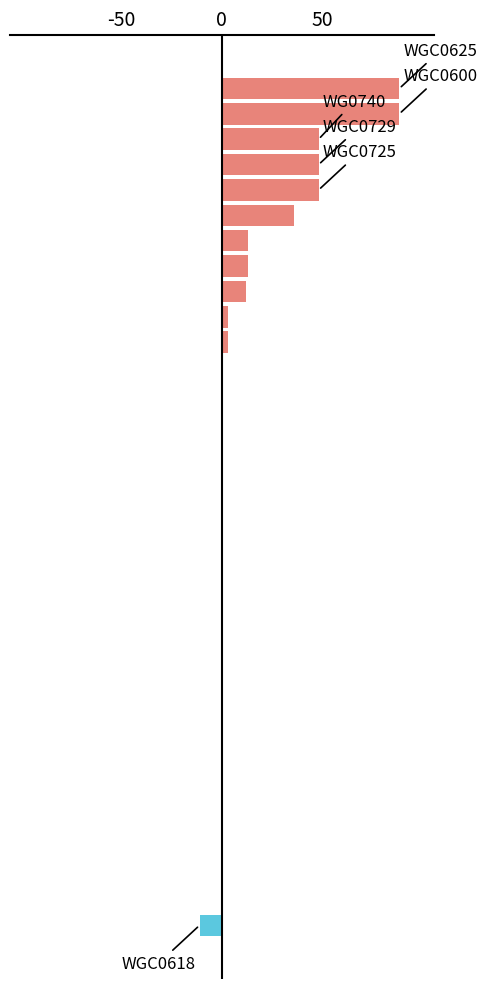

What is the greatest value displayed?

88